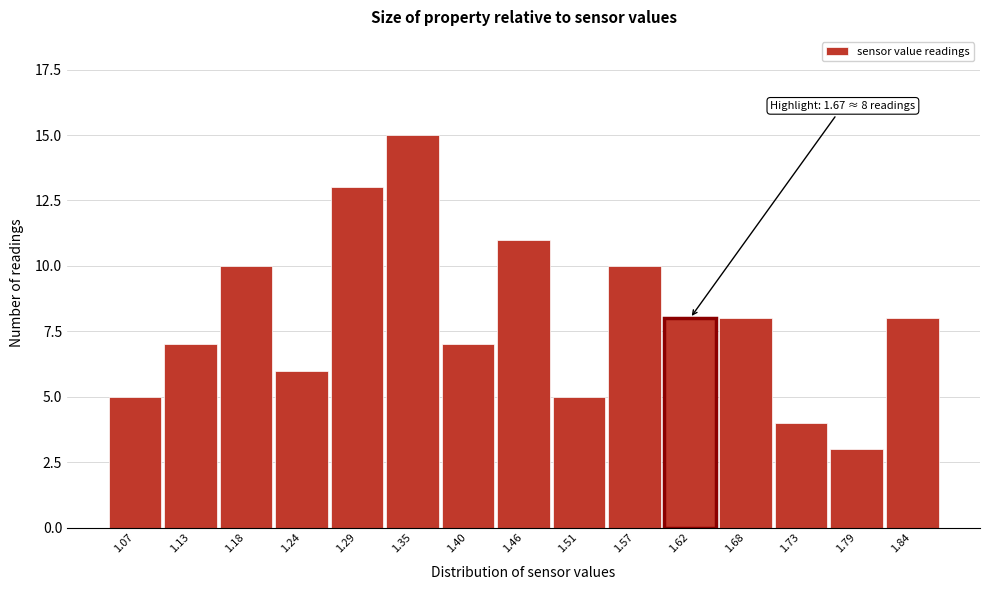

Reading left to right, transcribe all the data shown in this chart.

1.07=5	1.13=7	1.18=10	1.24=6	1.29=13	1.35=15	1.40=7	1.46=11	1.51=5	1.57=10	1.62=8	1.68=8	1.73=4	1.79=3	1.84=8